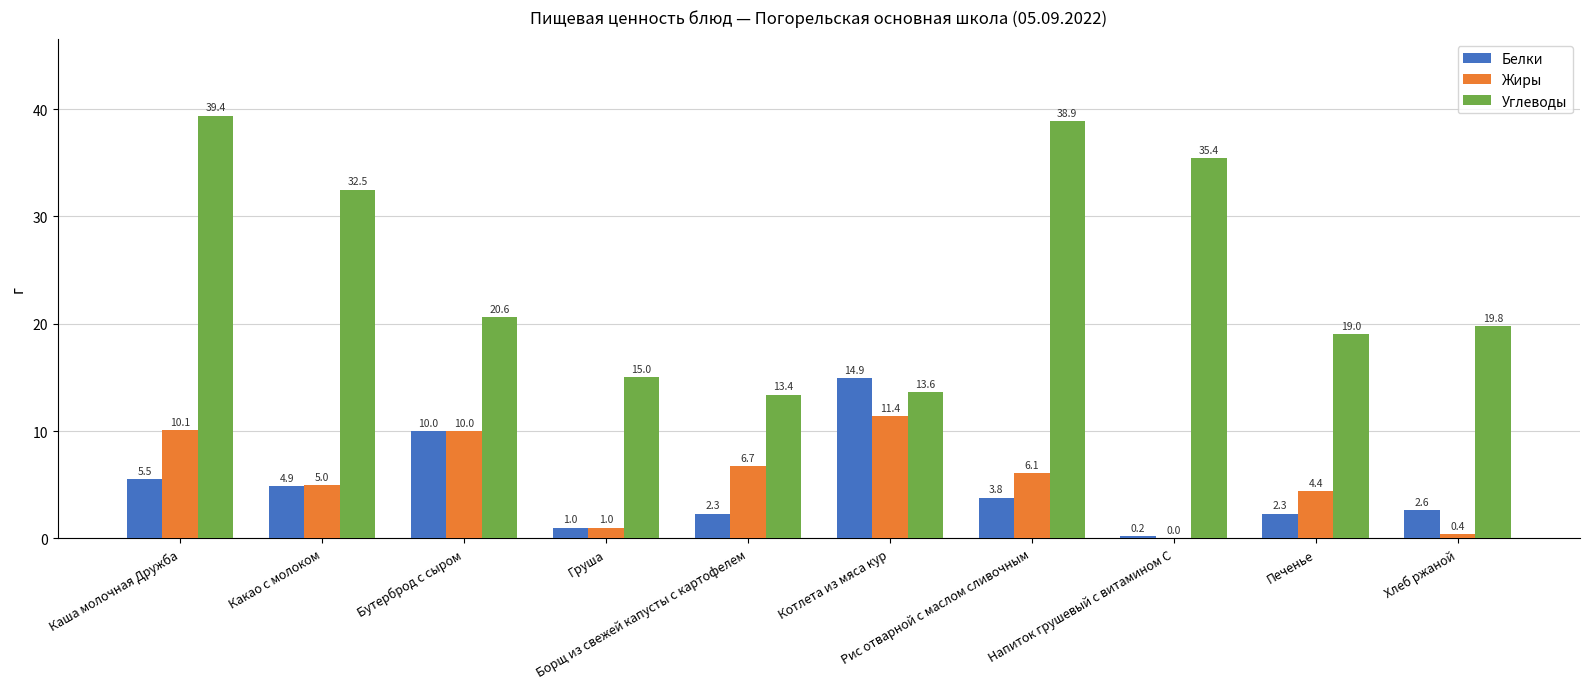

Is it true that Углеводы equals 59.4 at Рис отварной с маслом сливочным?

False